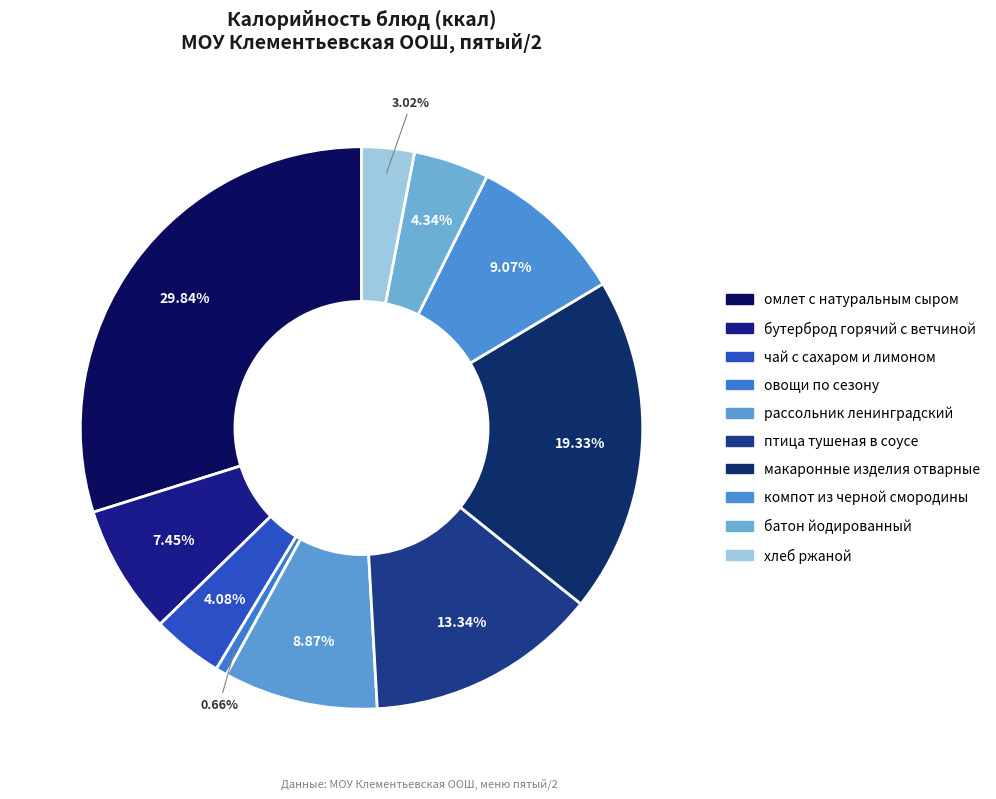

How many segments does this pie chart have?

10